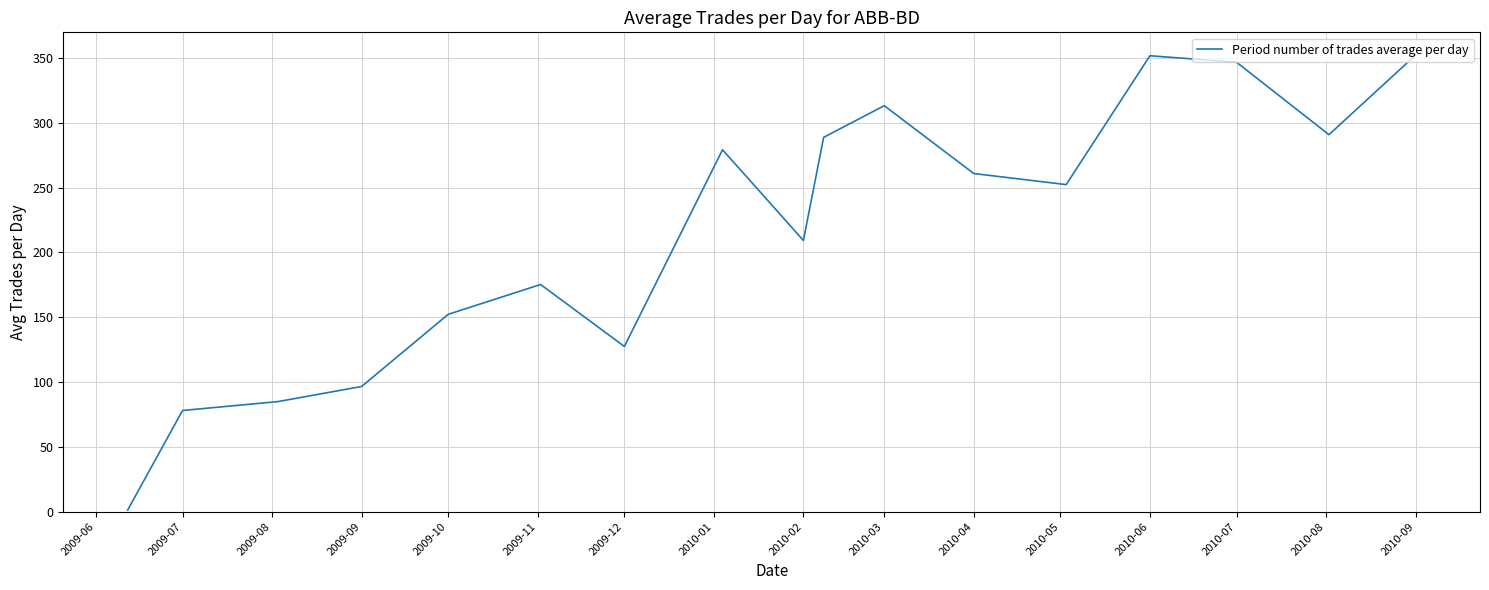

What is the greatest value displayed?

352.2